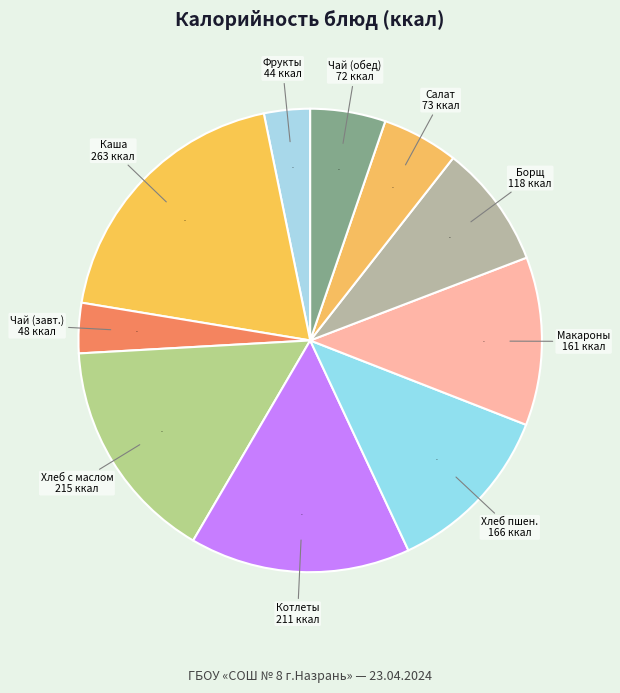

How many slices are in this pie chart?

10